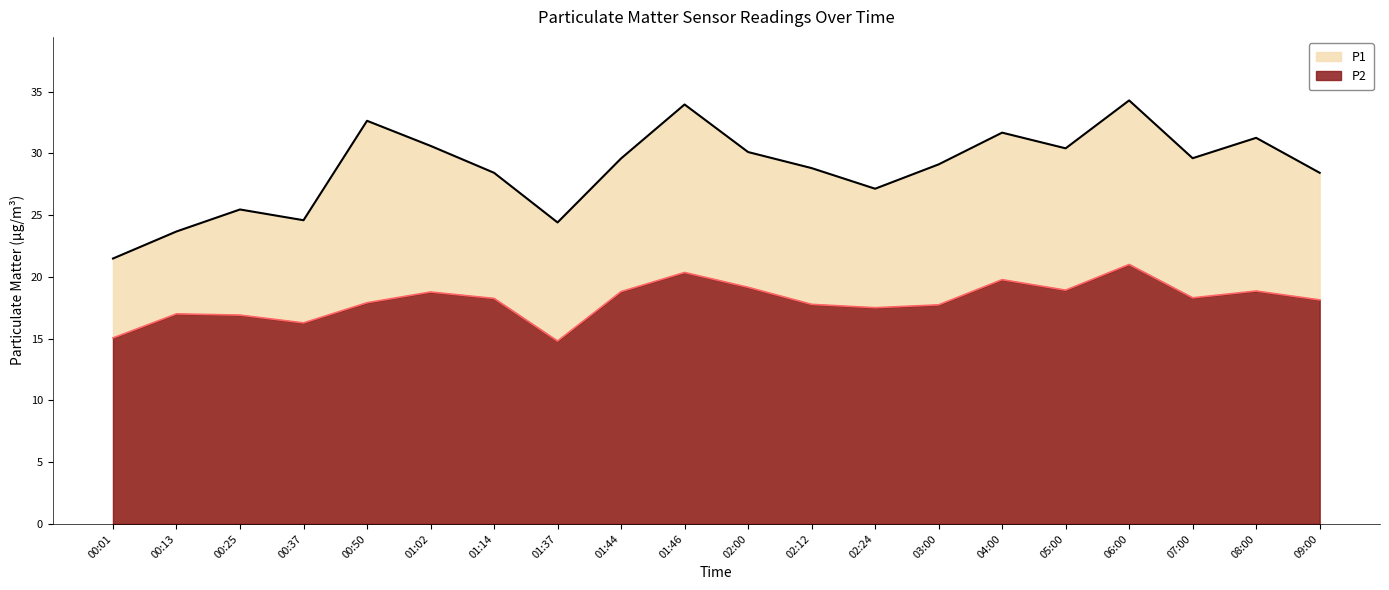

How many data points in P2 are above 18?

11